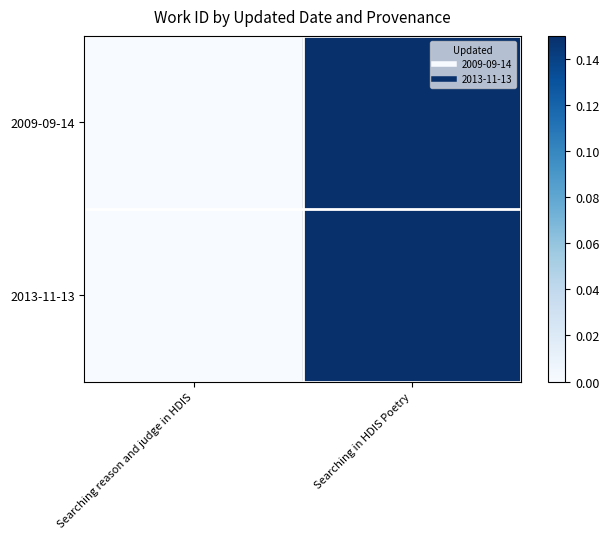

Reading right to left, transcribe all the data shown in this chart.

2009-09-14: Searching in HDIS Poetry=1	Searching reason and judge in HDIS=0
2013-11-13: Searching in HDIS Poetry=1	Searching reason and judge in HDIS=0